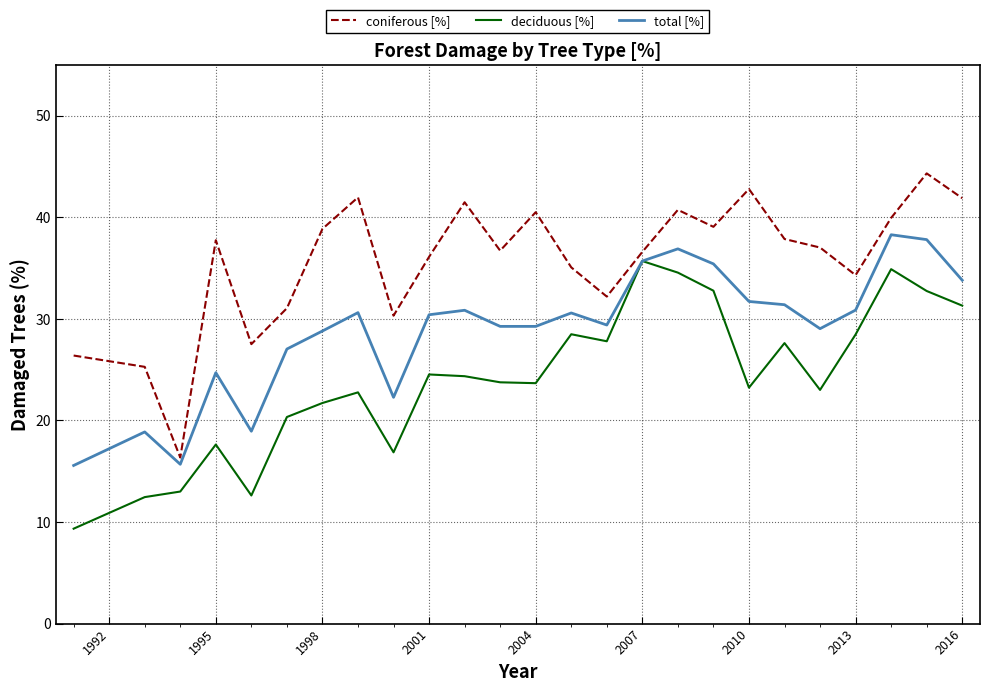

Is this an area chart (filled region under the line)?

No